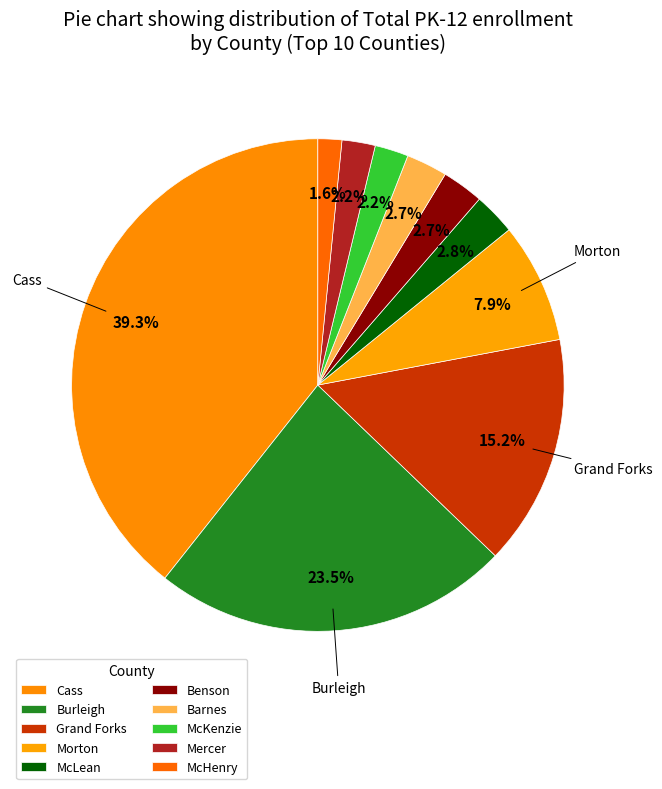

How many segments does this pie chart have?

10